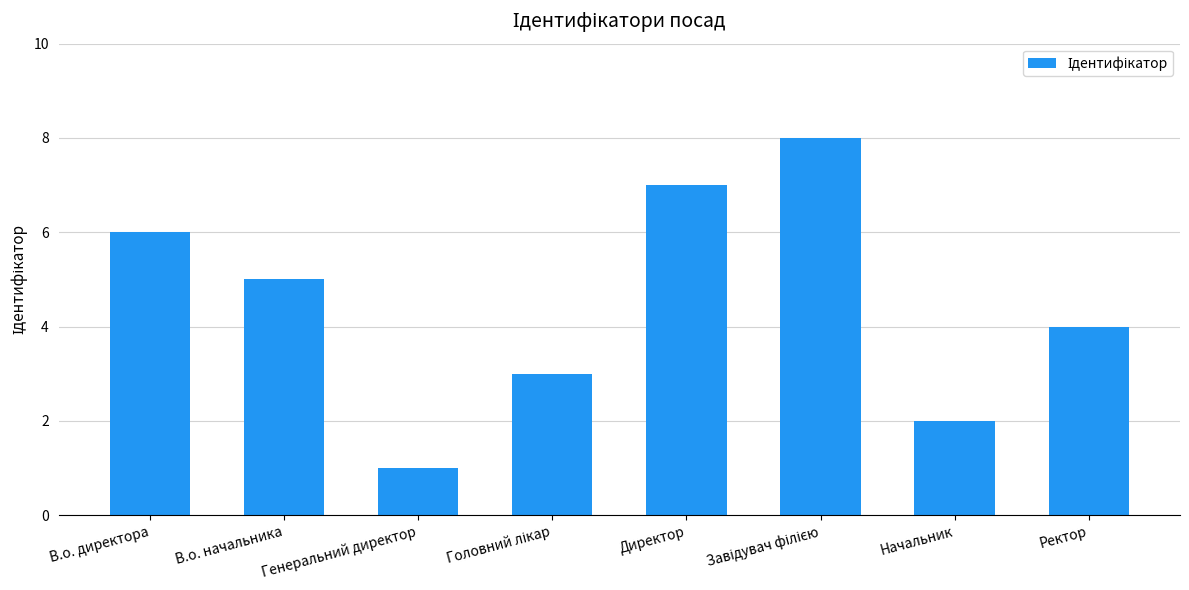

What is the value of the 2nd bar from the left?

5